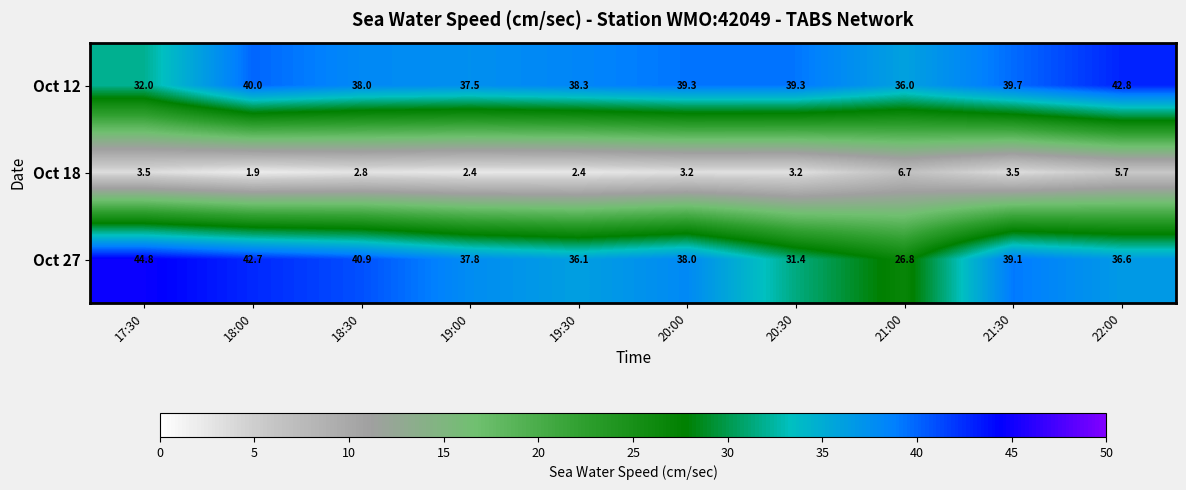

At which category does the chart reach its minimum across all series?

18:00